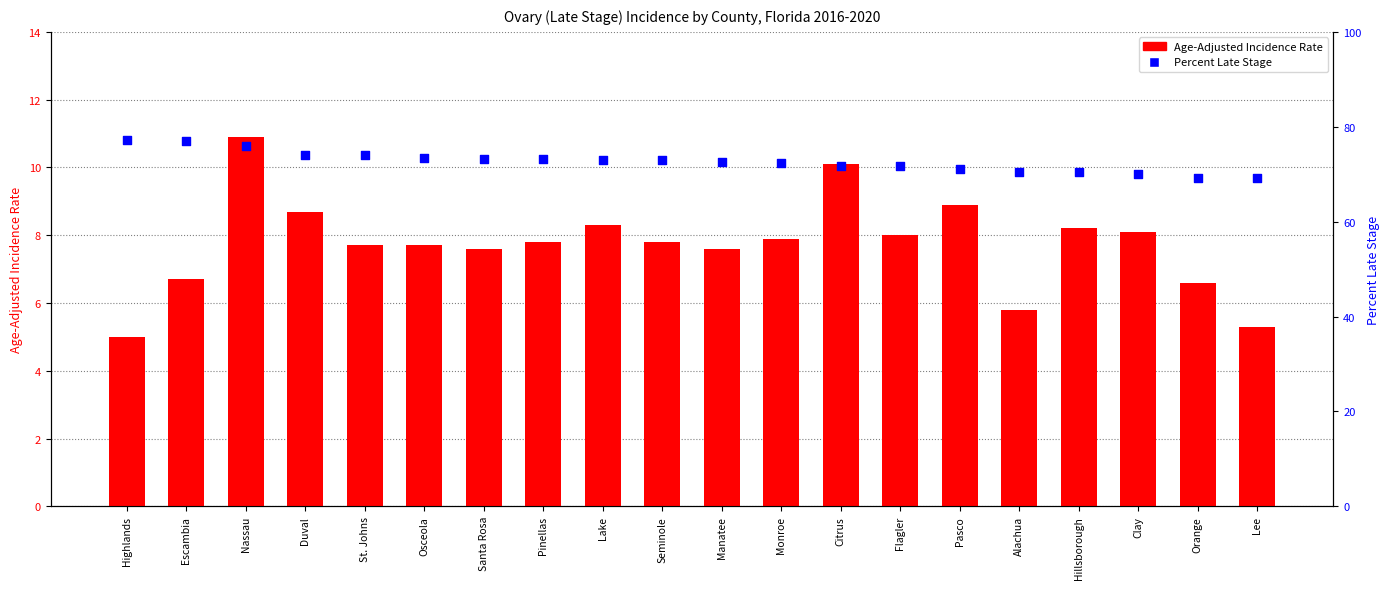

Which series contains the highest Y value?

Percent Late Stage